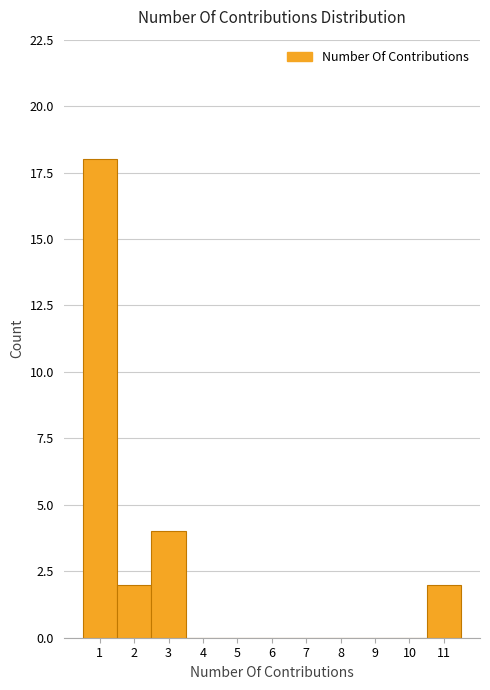

Reading left to right, list every bar in this chart as the range it spans on the x-axis followed by its height. The values are not printed on the chart, so give them approximately, as read against the axis.

0.5 to 1.5: 18
1.5 to 2.5: 2
2.5 to 3.5: 4
3.5 to 4.5: 0
4.5 to 5.5: 0
5.5 to 6.5: 0
6.5 to 7.5: 0
7.5 to 8.5: 0
8.5 to 9.5: 0
9.5 to 10.5: 0
10.5 to 11.5: 2